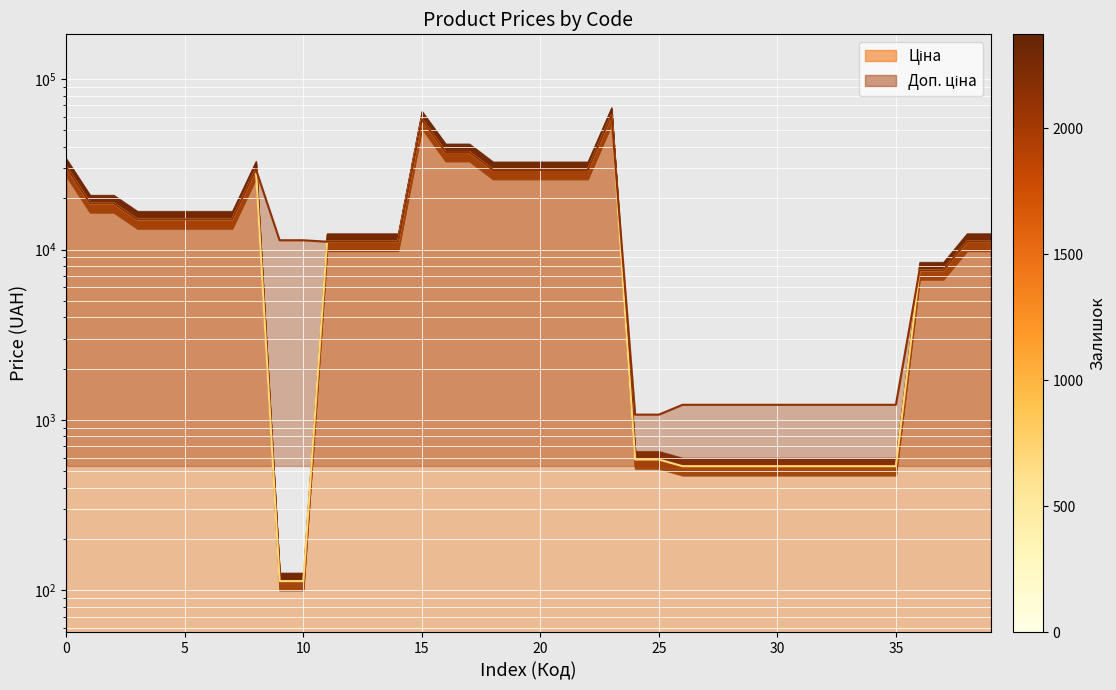

Reading left to right, extract all data points from this chart.

Ціна: 30512.3	18671.5	18671.5	15019.2	15019.2	15019.2	15019.2	15019.2	29548.9	113.3	113.3	11113.6	11113.6	11113.6	11113.6	58037.0	37343.0	37343.0	29294.9	29294.9	29294.9	29294.9	29294.9	61024.7	586.0	586.0	535.4	535.4	535.4	535.4	535.4	535.4	535.4	535.4	535.4	535.4	7545.9	7545.9	11113.6	11113.6
Доп. ціна: 30512.3	18671.5	18671.5	15019.2	15019.2	15019.2	15019.2	15019.2	29548.9	11334.0	11334.0	11113.6	11113.6	11113.6	11113.6	58037.0	37343.0	37343.0	29294.9	29294.9	29294.9	29294.9	29294.9	61024.7	1074.5	1074.5	1227.2	1227.2	1227.2	1227.2	1227.2	1227.2	1227.2	1227.2	1227.2	1227.2	7545.9	7545.9	11113.6	11113.6